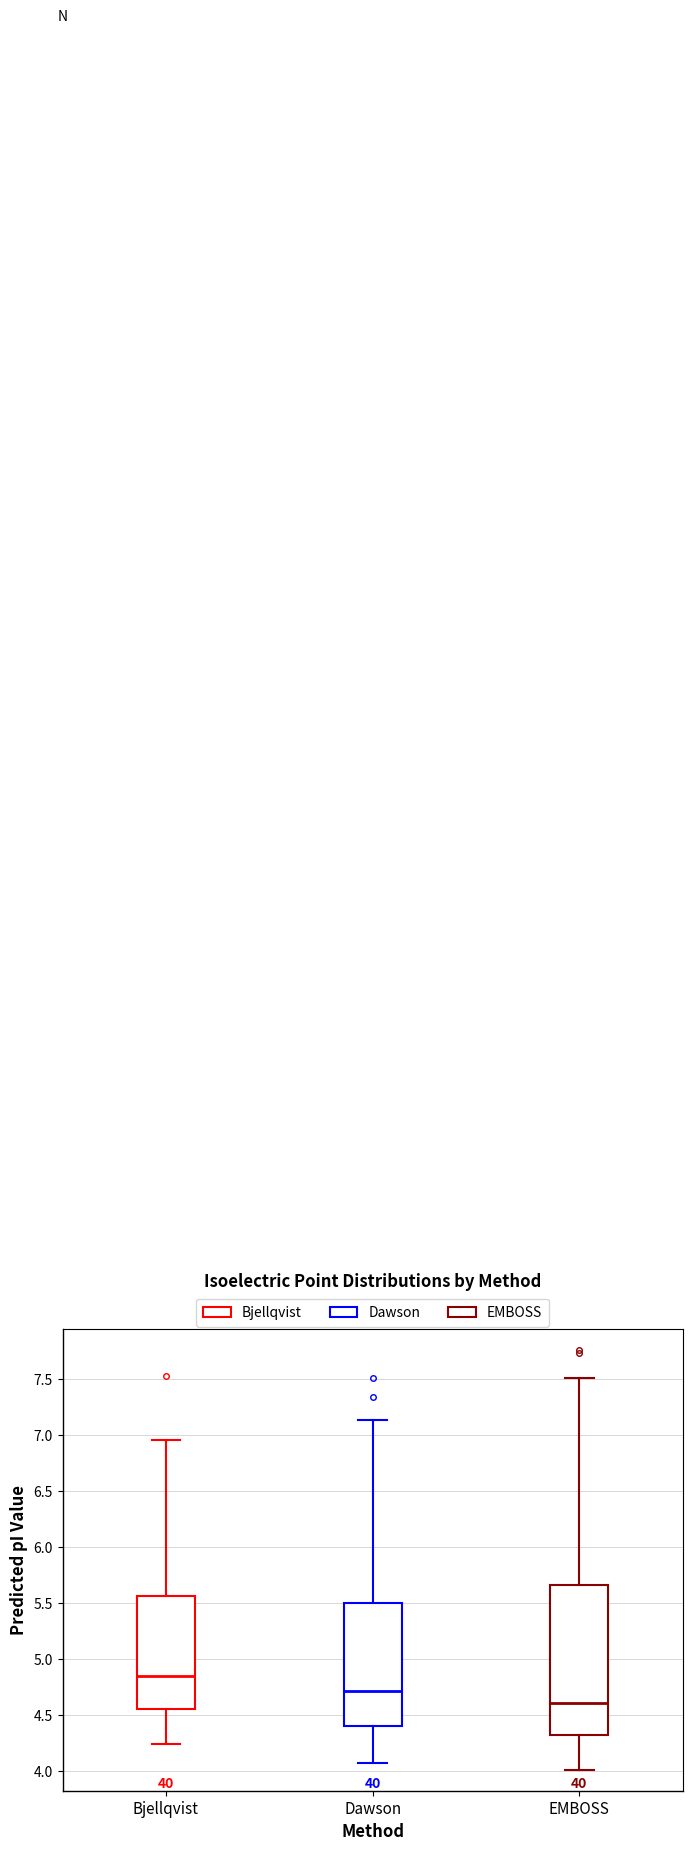

Where does the upper whisker of the box for Dawson end on the y-axis? The values are not printed on the chart, so give them approximately, as read against the axis.

7.15